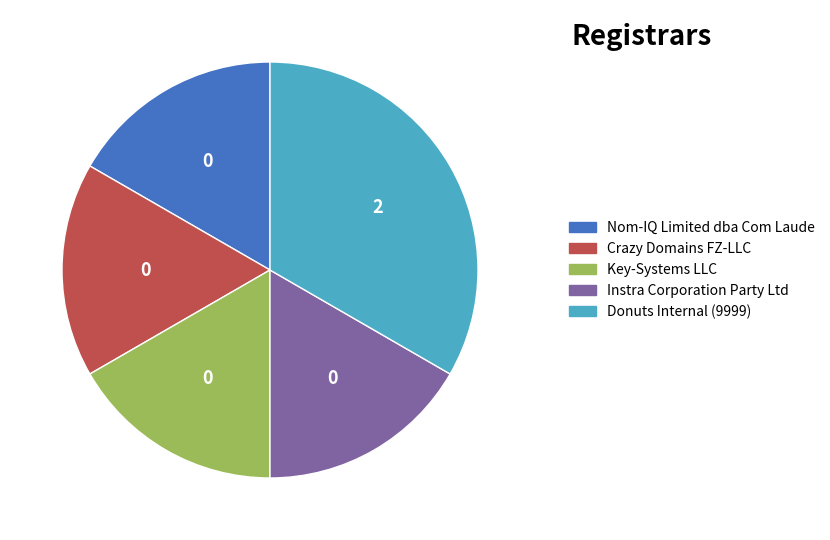

Is the sum of Nom-IQ Limited dba Com Laude and Crazy Domains FZ-LLC greater than half?

No